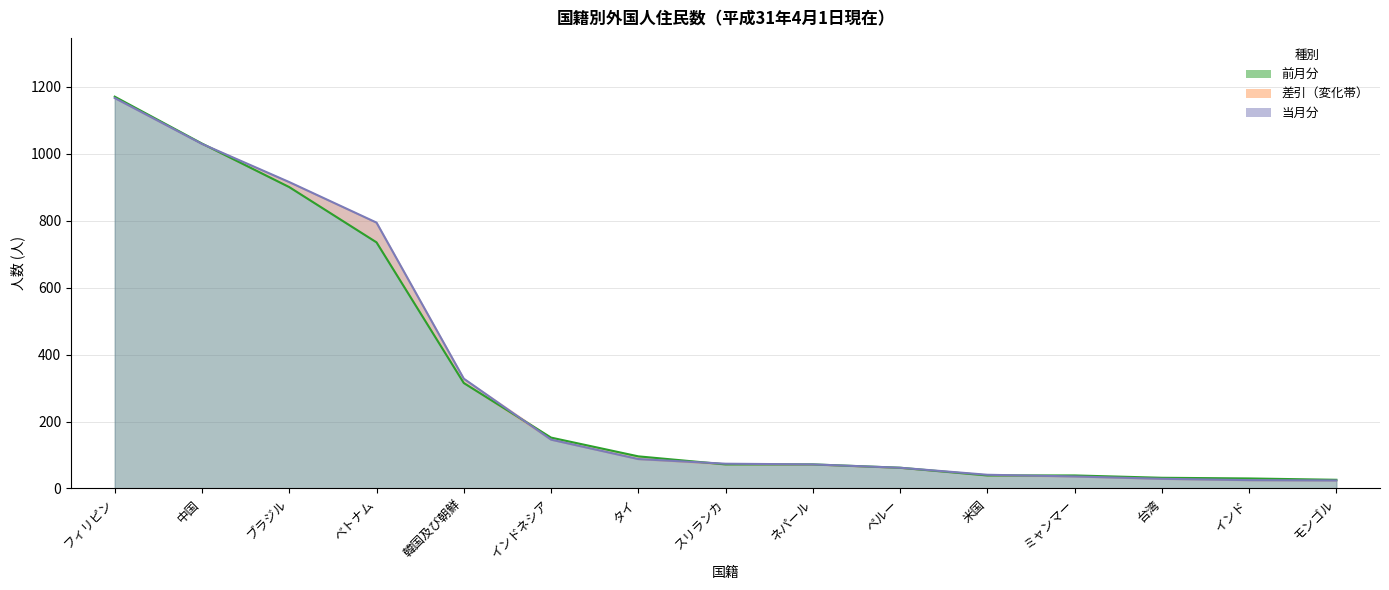

What is the sum of the 当月分 values at ベトナム and スリランカ?

868